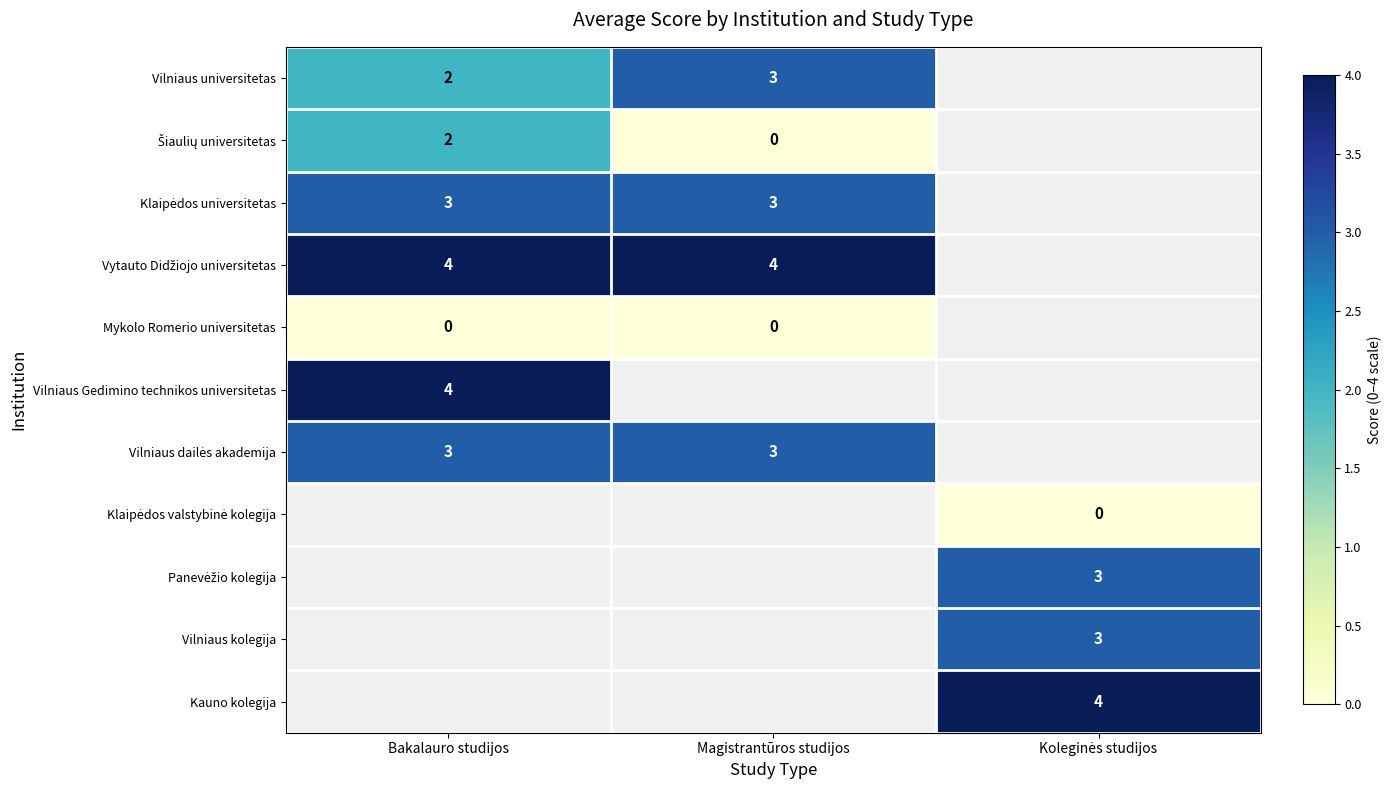

Between Koleginės studijos and Bakalauro studijos, which is larger?

Bakalauro studijos